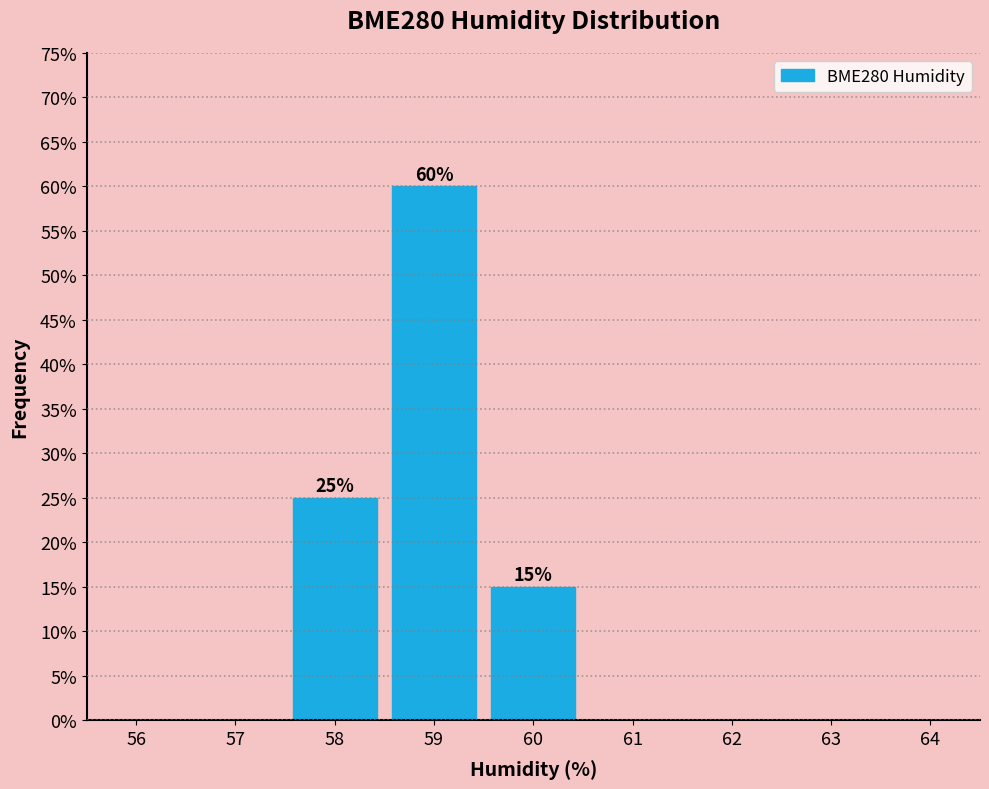

Reading left to right, what are all the values shown in this chart?

56=0	57=0	58=25	59=60	60=15	61=0	62=0	63=0	64=0